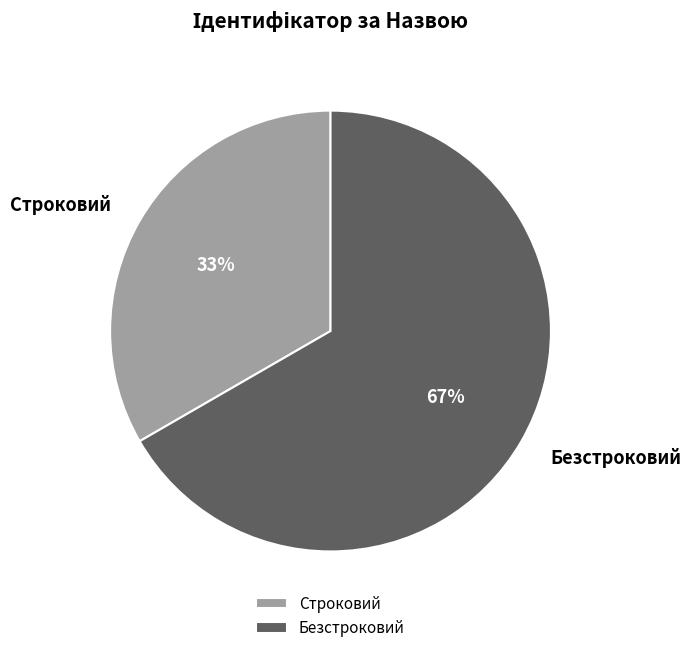

To the nearest percent, what percentage of the pie is Строковий?

33%